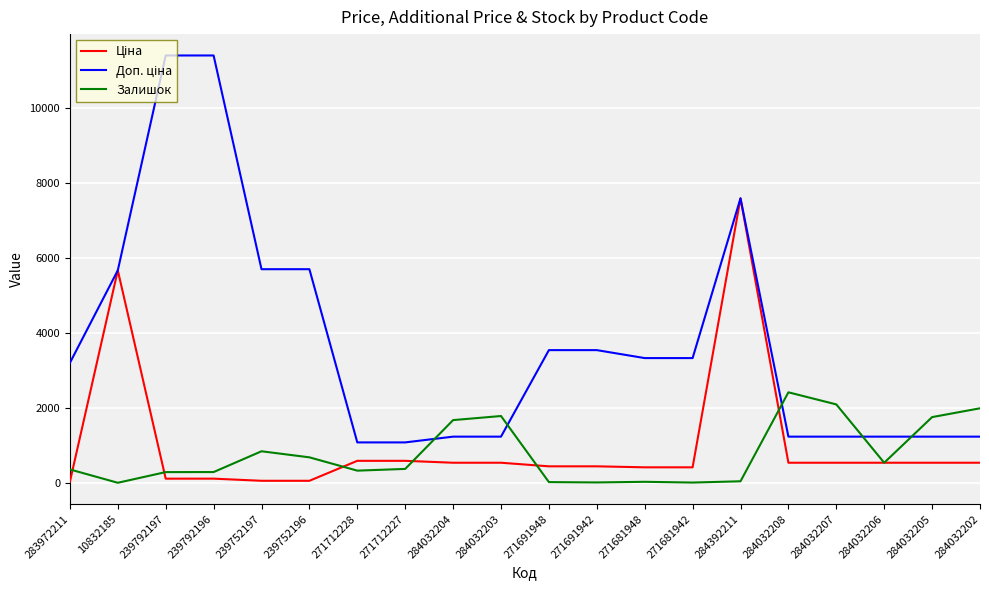

What is the difference between the highest and lowest values at 284032203?

1247.0